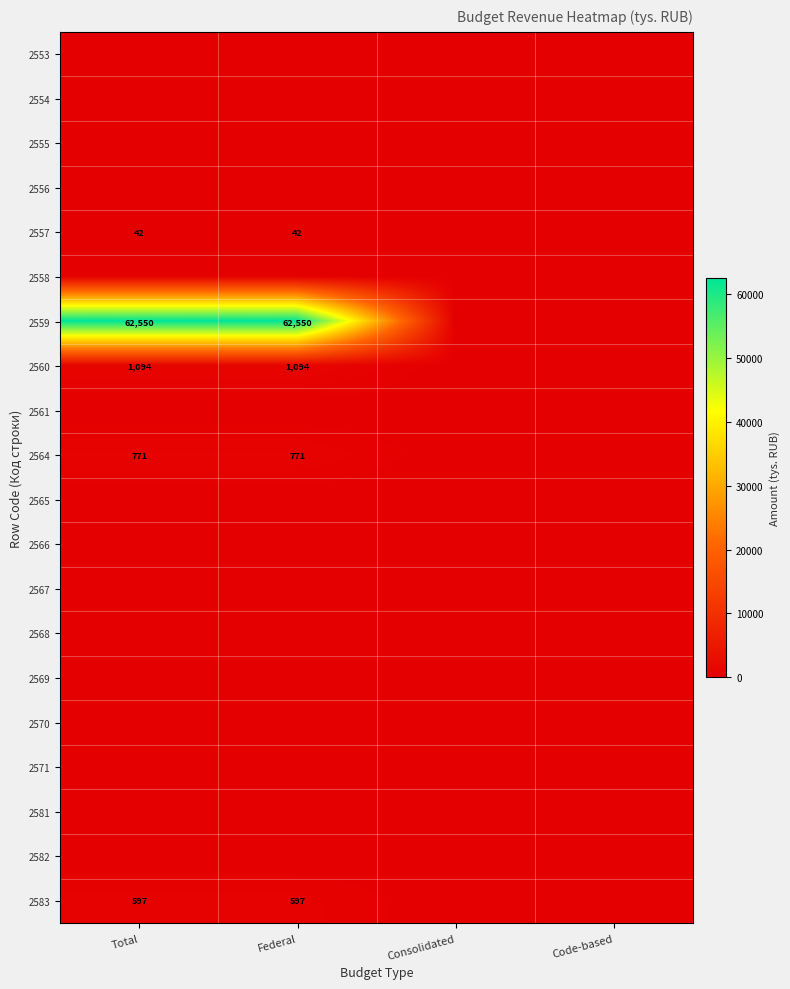

The value of 2559 at Total is 15513. True or false?

False